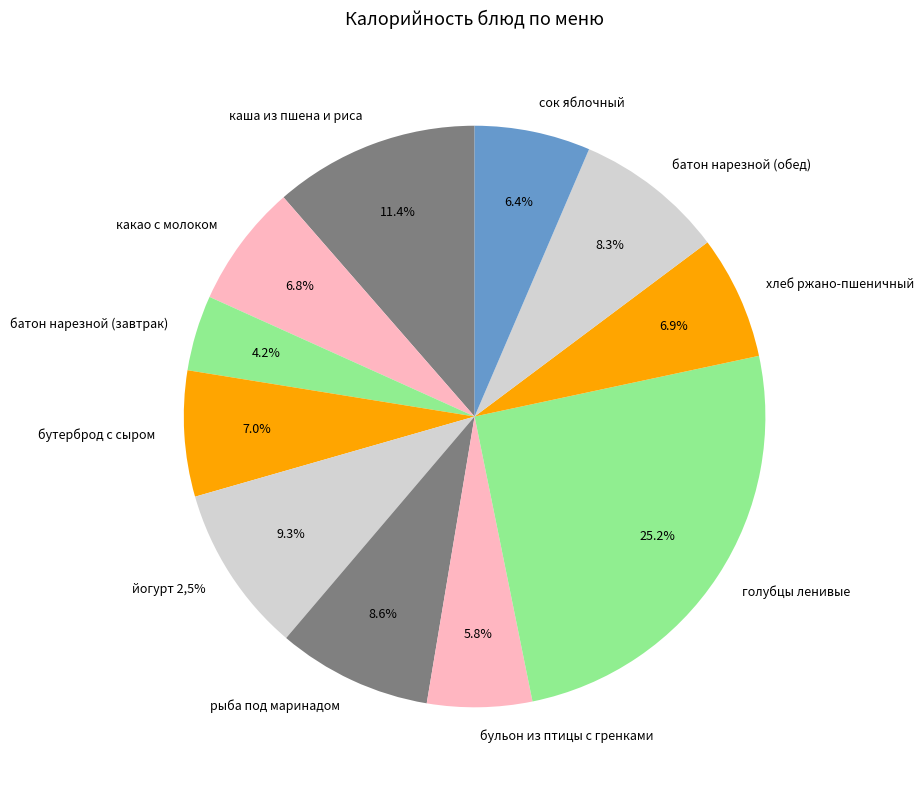

To the nearest percent, what is the difference between the largest and smallest slice percentages?

21%